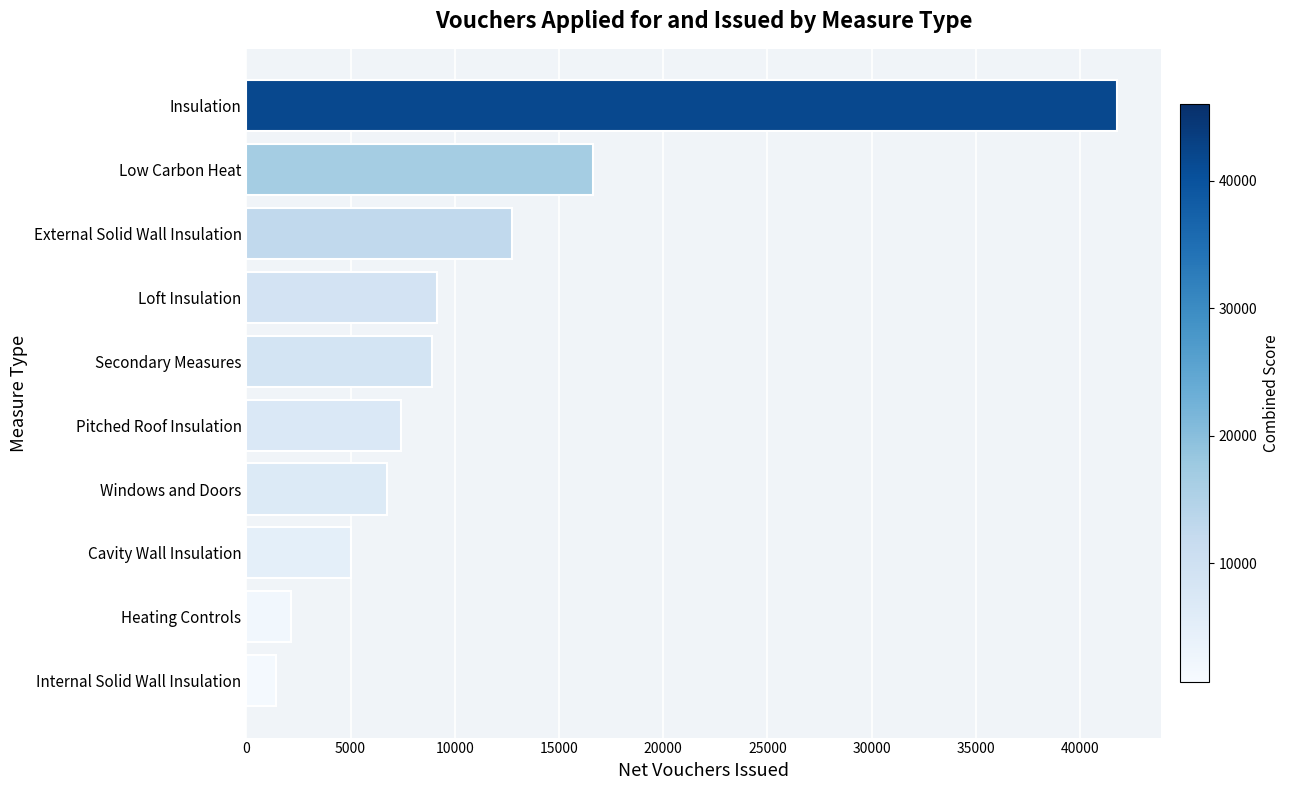

The value at Pitched Roof Insulation is 12203. True or false?

False